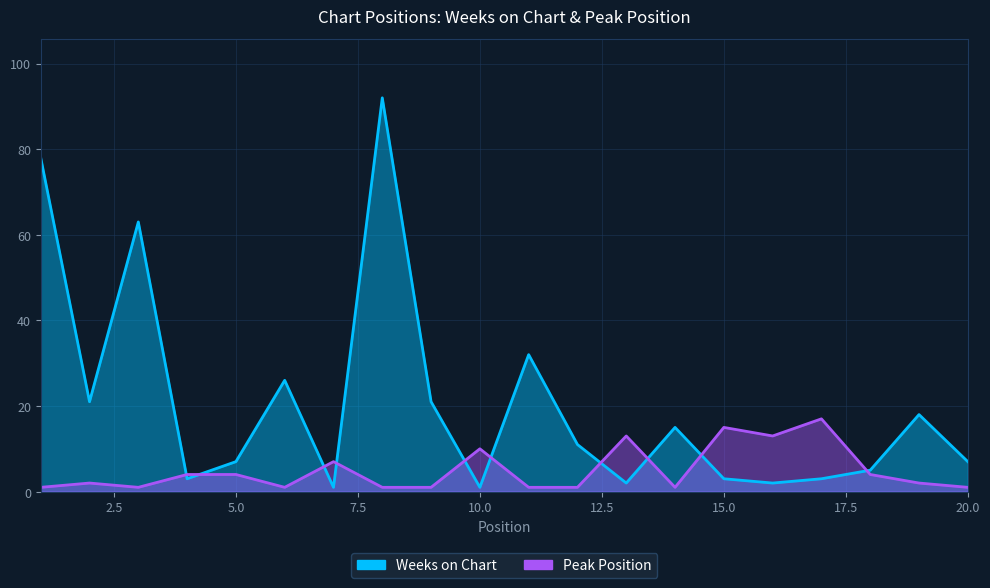

At which label does Weeks on Chart reach its peak?

8